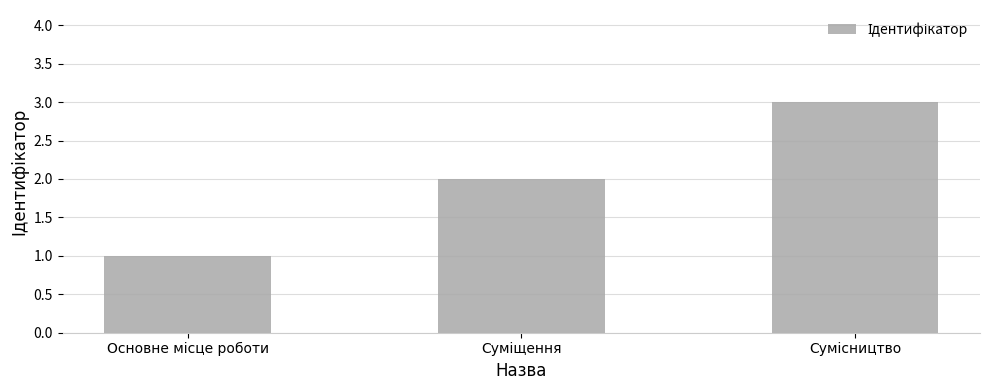

What is the sum of all values?

6